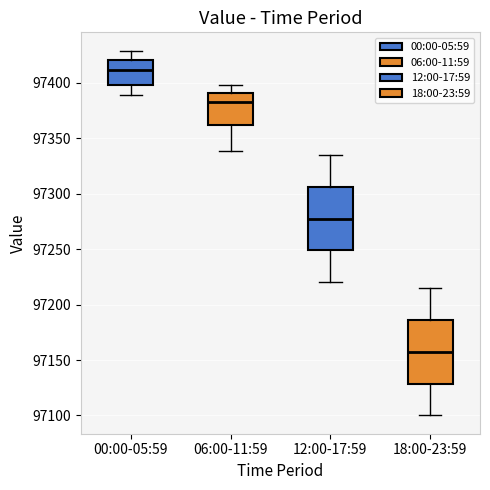

Reading left to right, read every box against the y-axis: the position of its median line, the range the box covers, and the ends of its whiskers. The values are not printed on the chart, so give them approximately, as read against the axis.

00:00-05:59: median 97410, box 97400 to 97420, whiskers 97390 to 97430
06:00-11:59: median 97380, box 97360 to 97390, whiskers 97340 to 97400
12:00-17:59: median 97280, box 97250 to 97305, whiskers 97220 to 97335
18:00-23:59: median 97160, box 97130 to 97185, whiskers 97100 to 97215